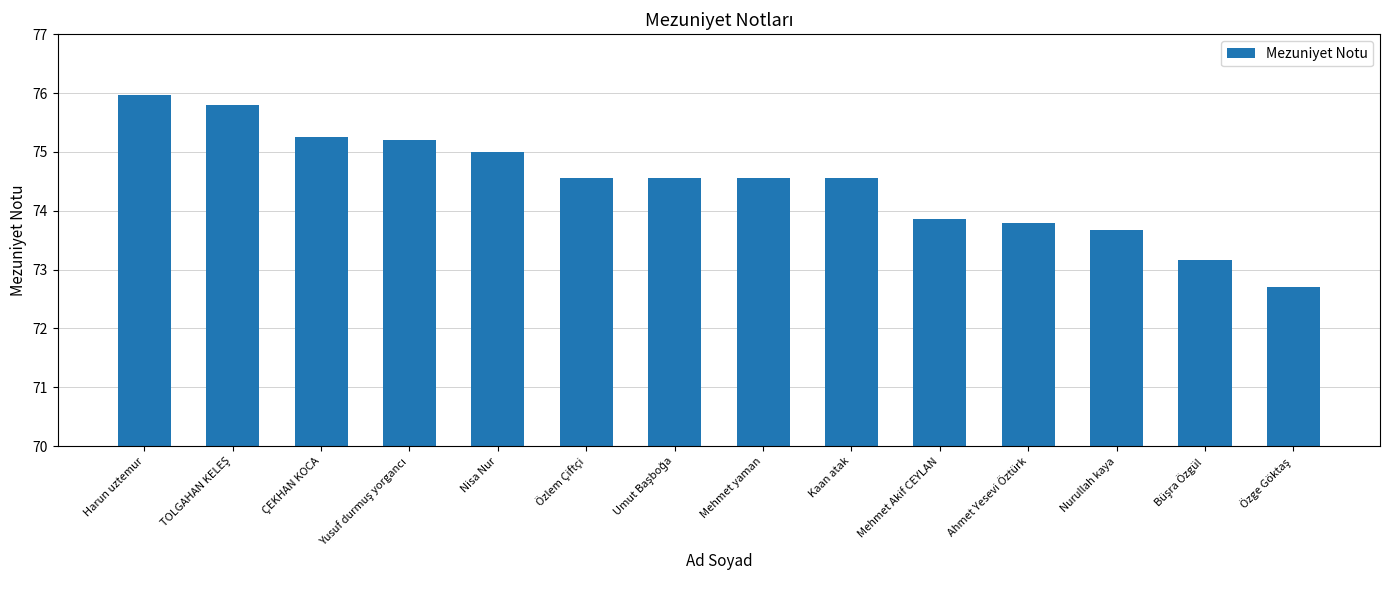

The value at Nurullah kaya is 73.7. True or false?

True